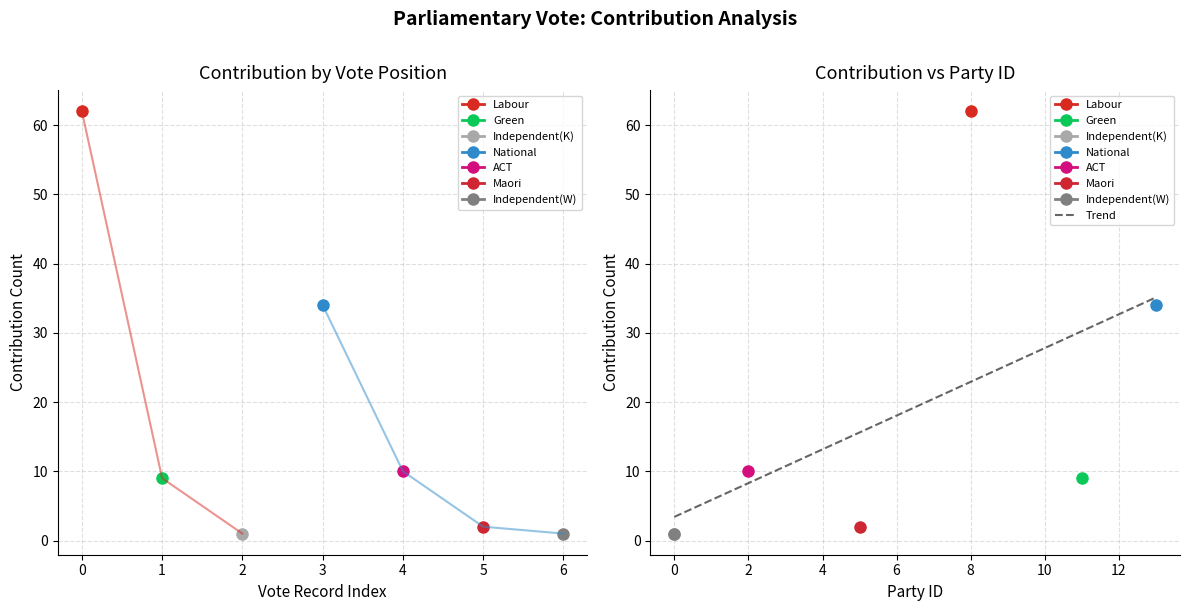

Which category has the highest value in the National series?

3